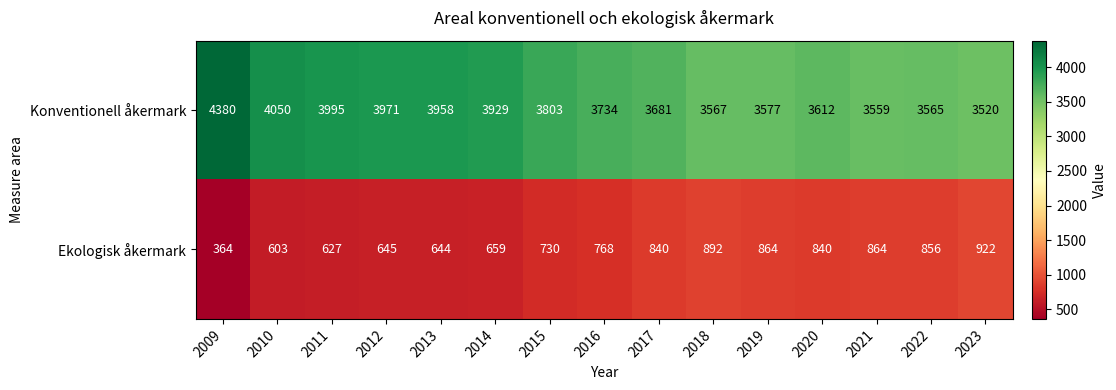

Which series has the largest range (max minus min)?

Konventionell åkermark